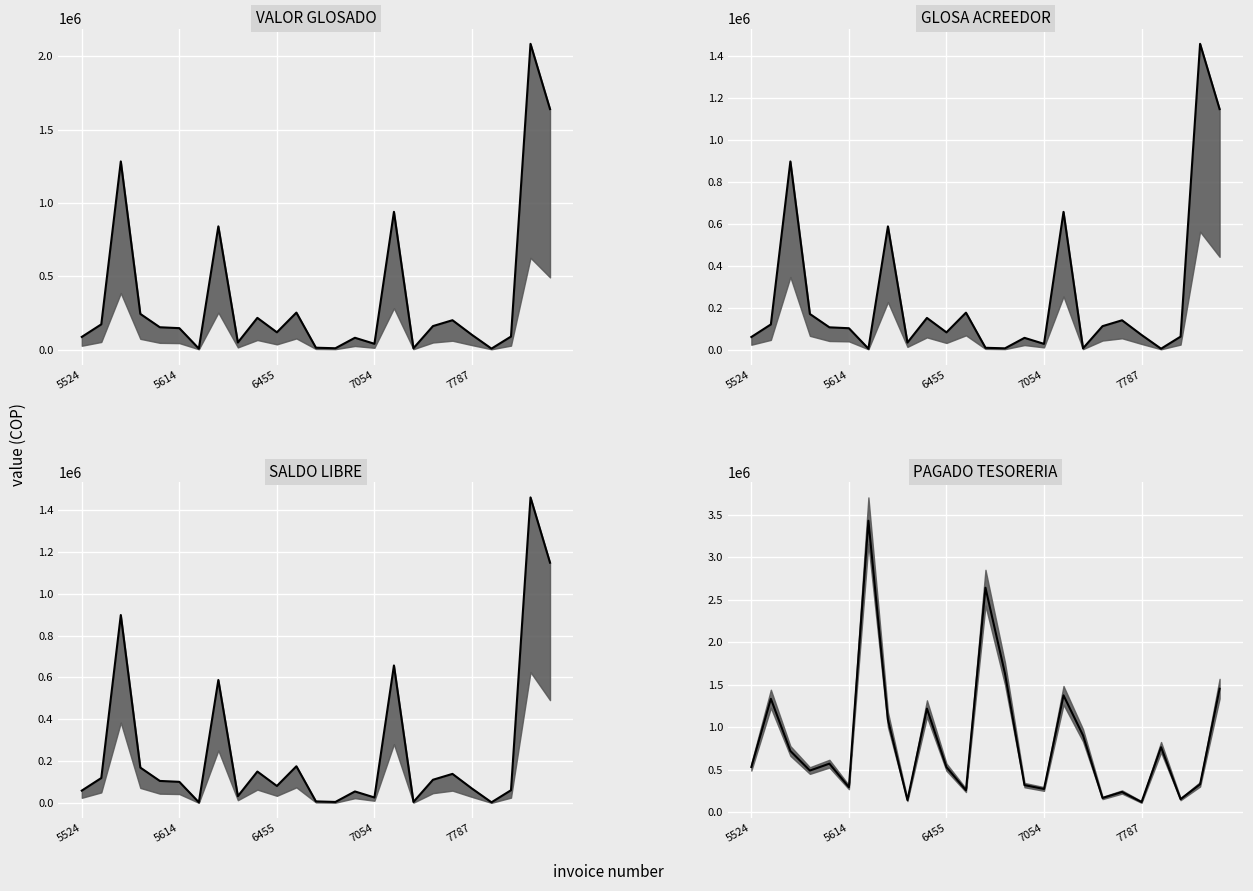

True or false: GLOSA ACREEDOR median has a value of 176555.3 at 5614.

False